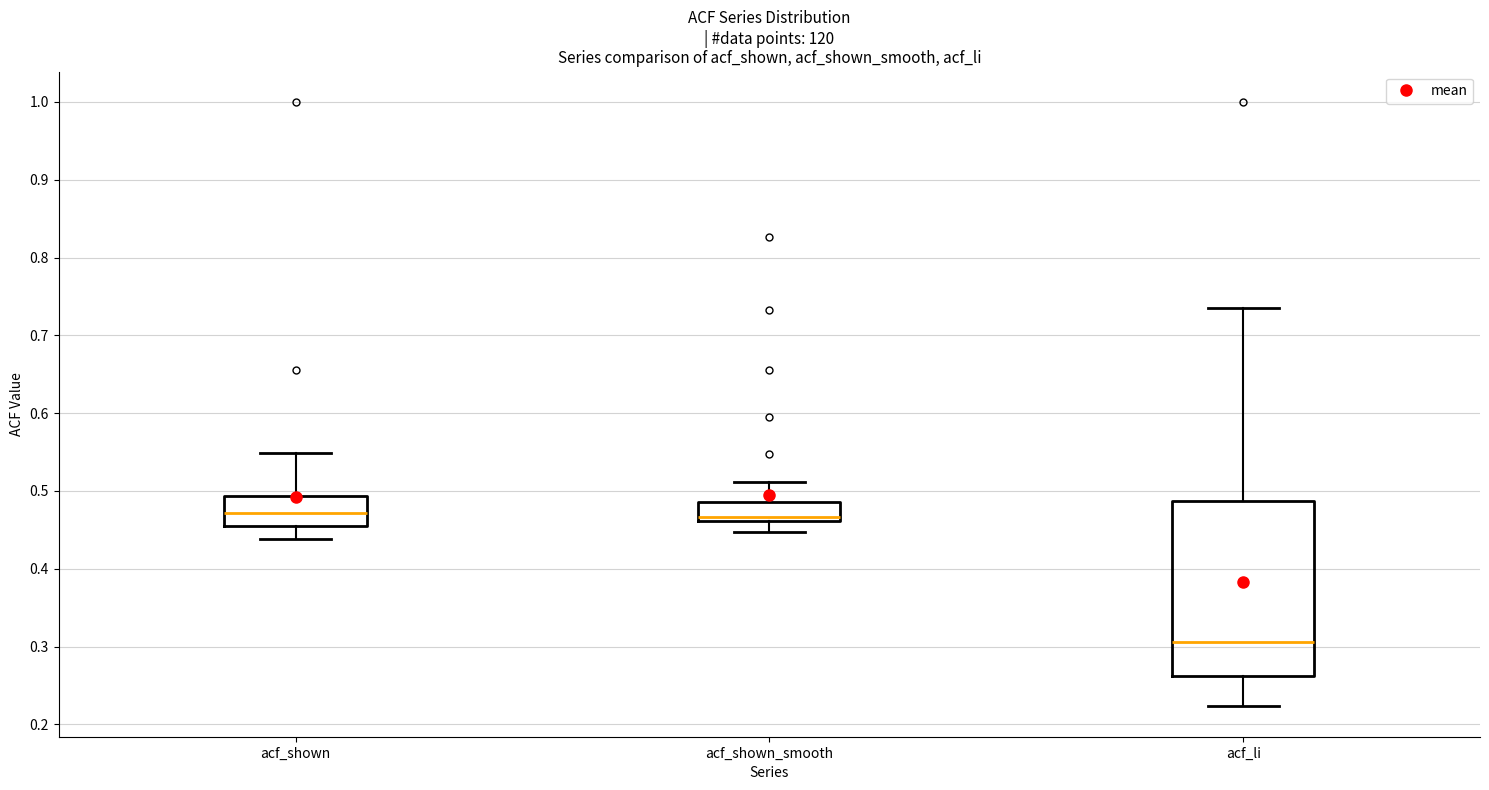

Where is the lower edge of the box for acf_li on the y-axis? The values are not printed on the chart, so give them approximately, as read against the axis.

0.26